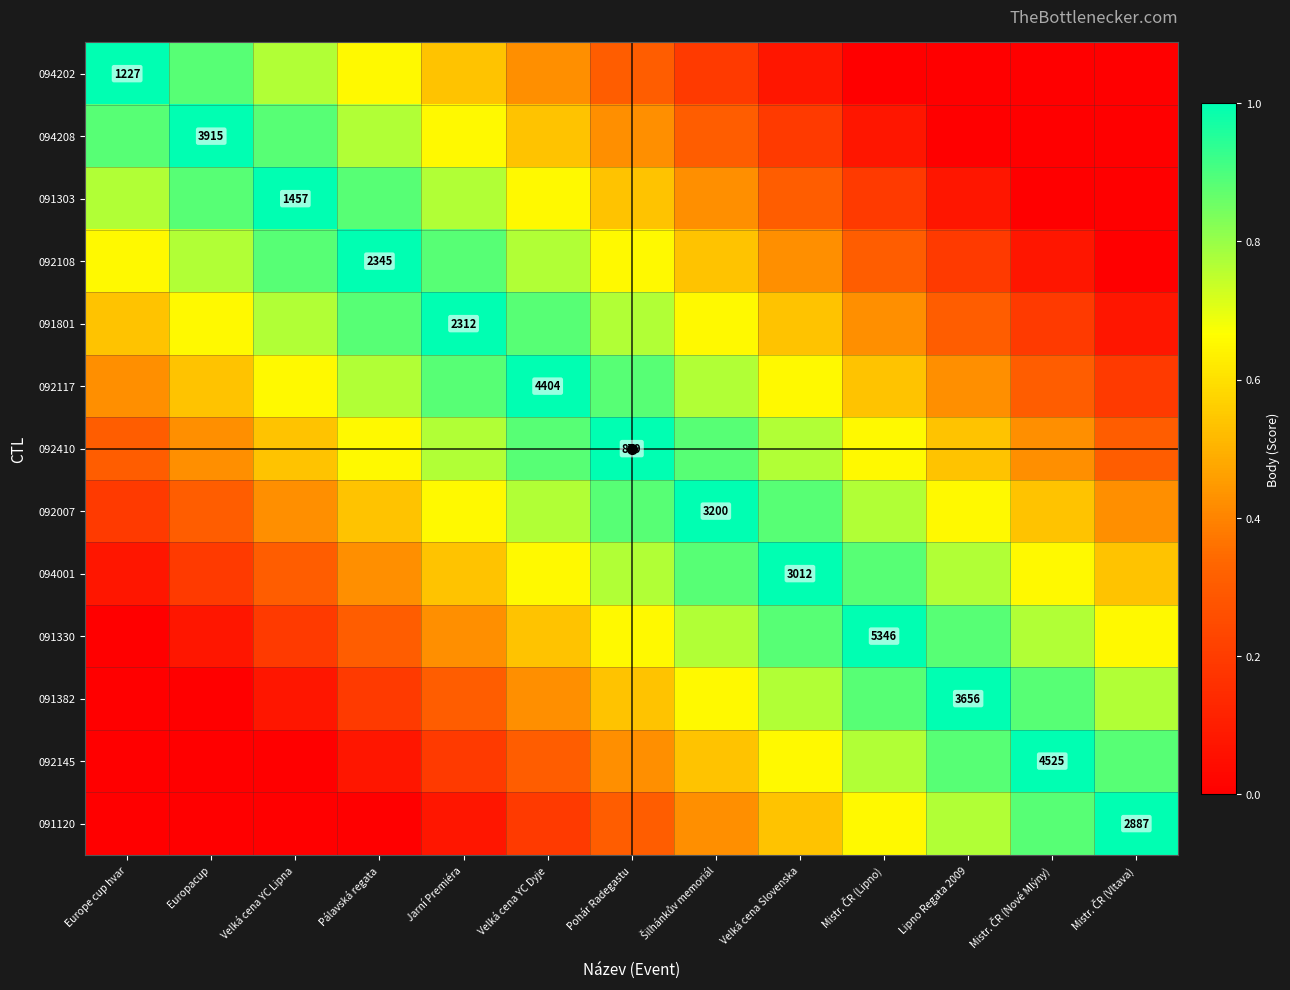

At which label is 091382 closest to 0?

Europe cup hvar